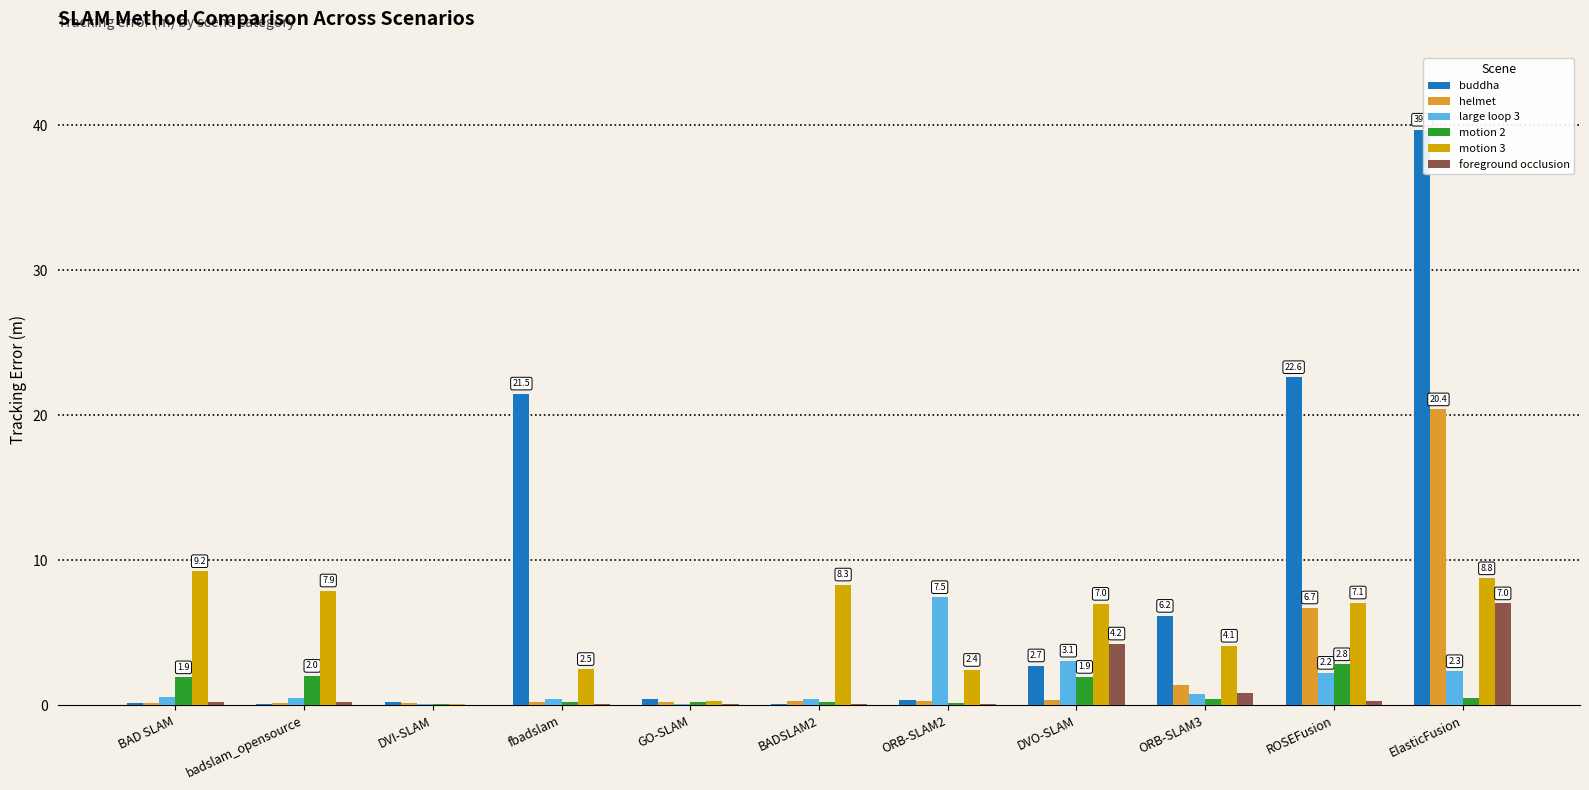

Which series has the largest range (max minus min)?

buddha